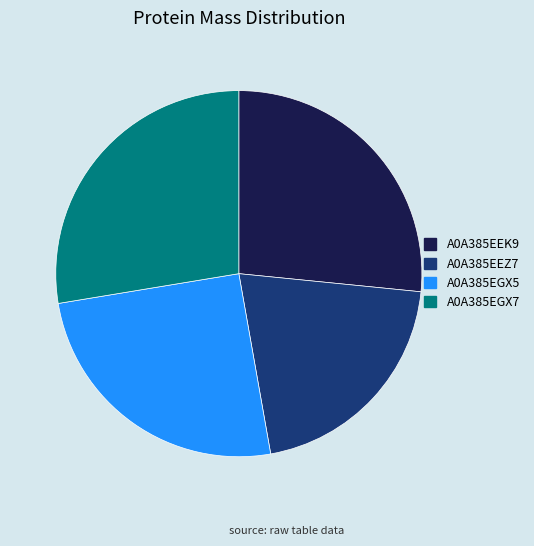

True or false: A0A385EEK9 accounts for 27% of the total.

True